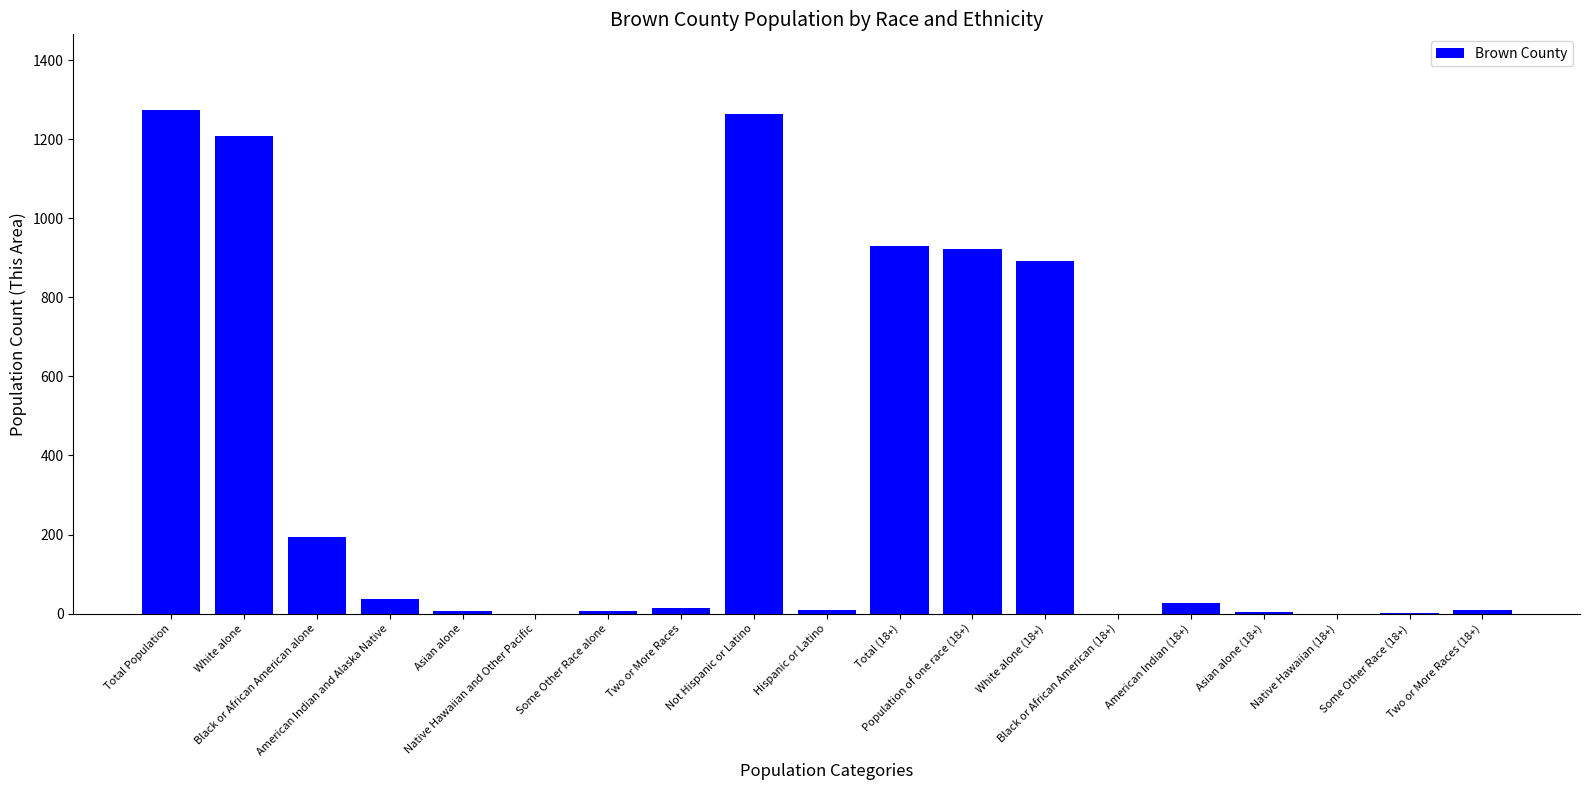

True or false: the data shows -674 at Black or African American (18+).

False